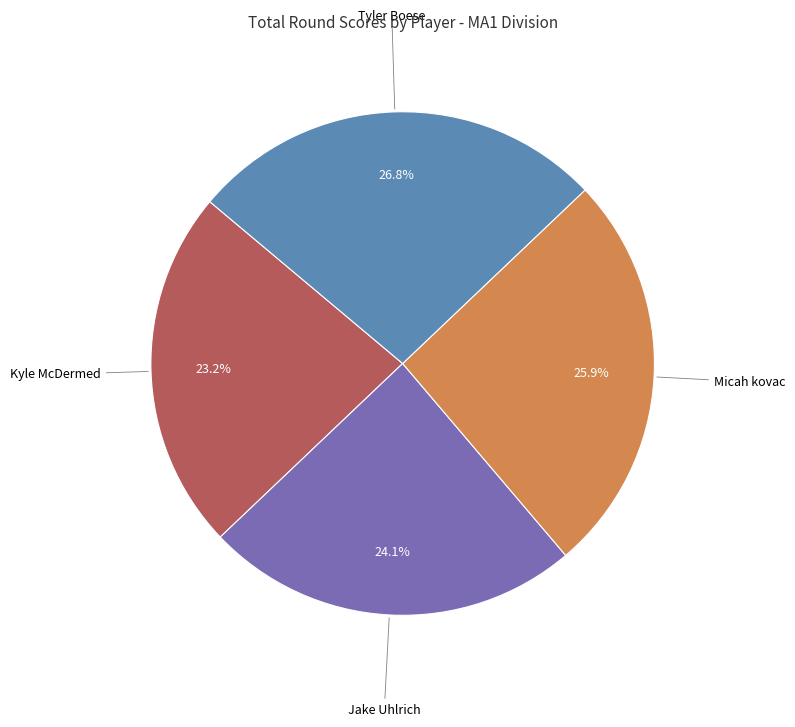

Is there a majority slice in this chart?

No